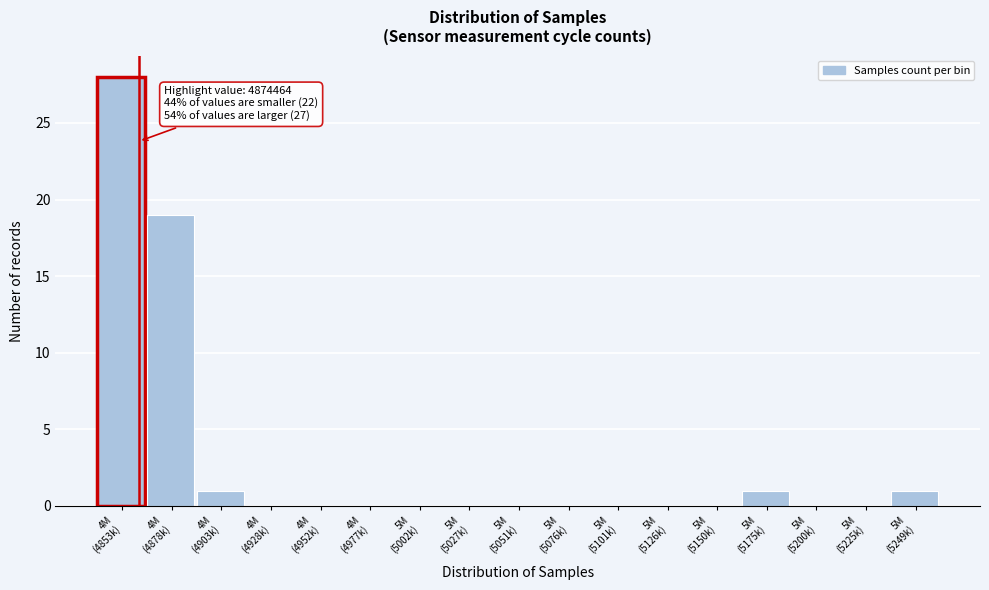

What is the maximum value shown in the chart?

28